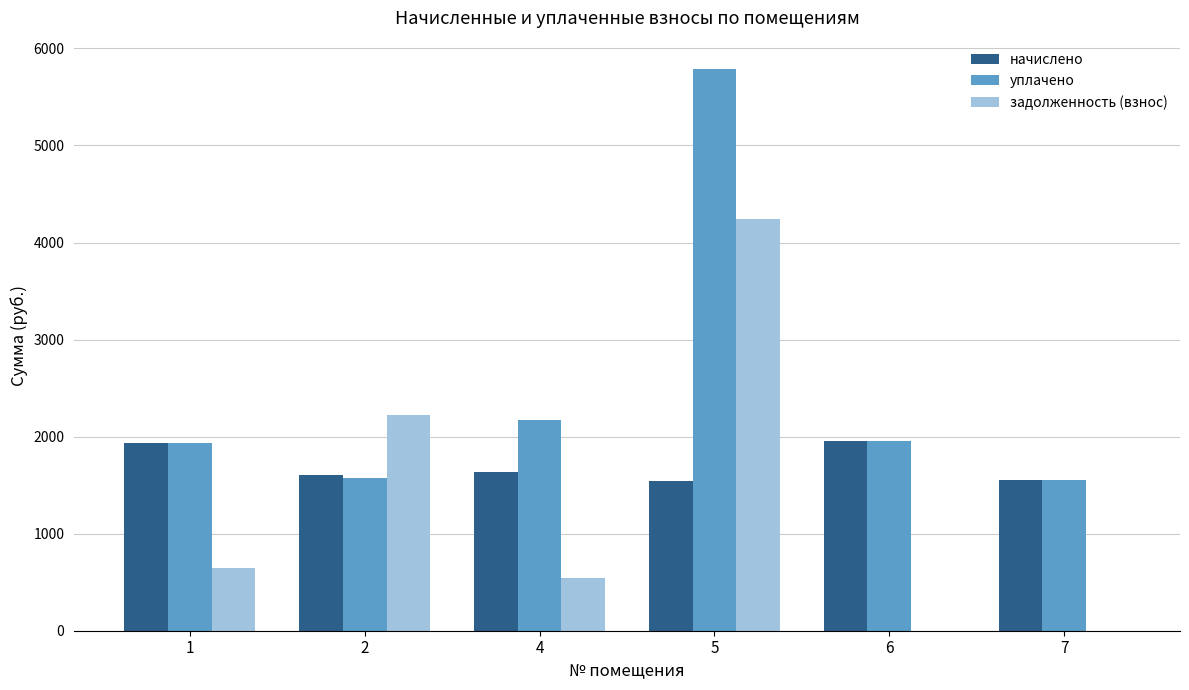

What is the total value across all series at 7?

3108.8